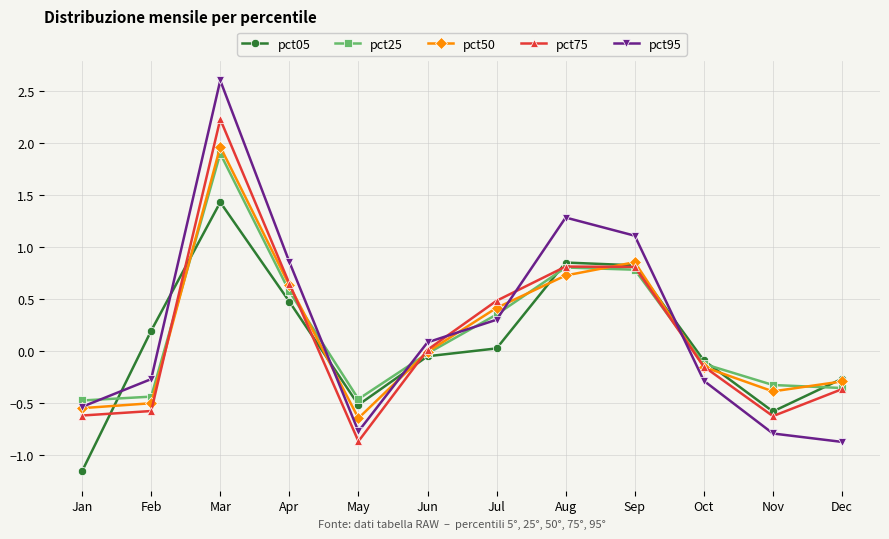

How many positive values does the pct95 series have?

6